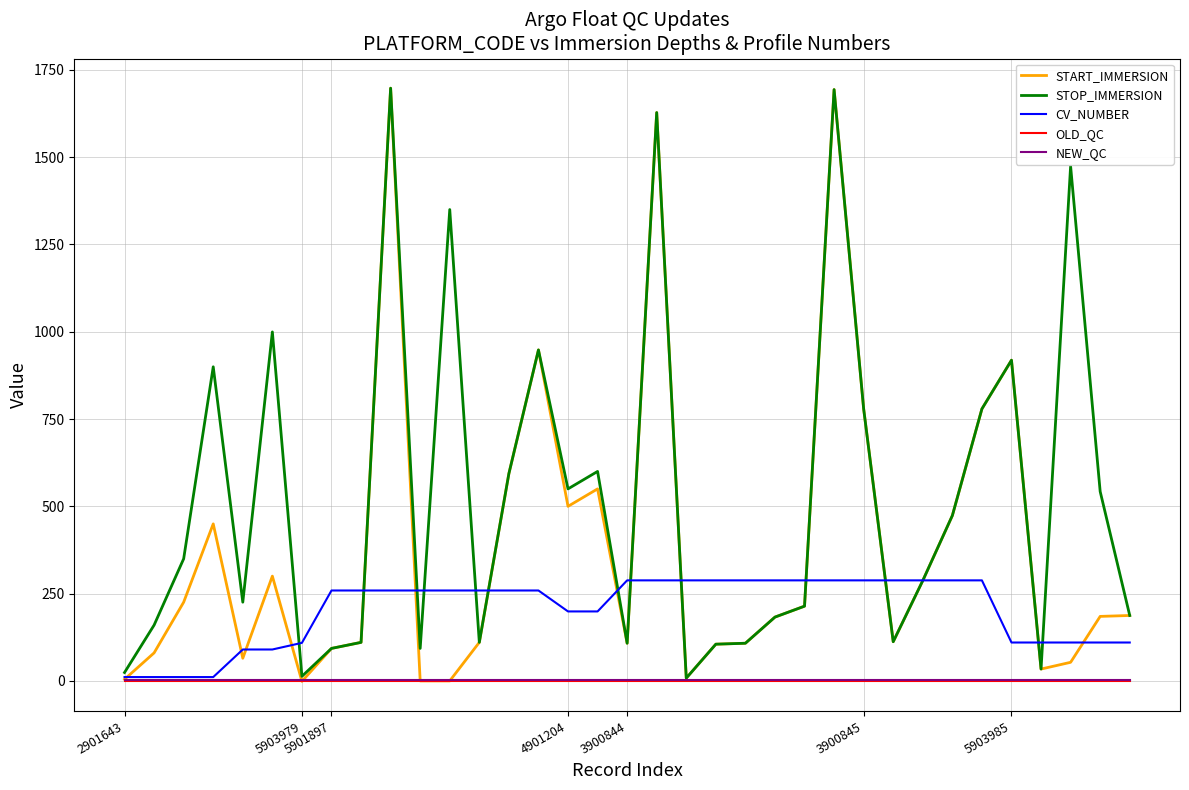

Which series has the largest total across all categories?

STOP_IMMERSION